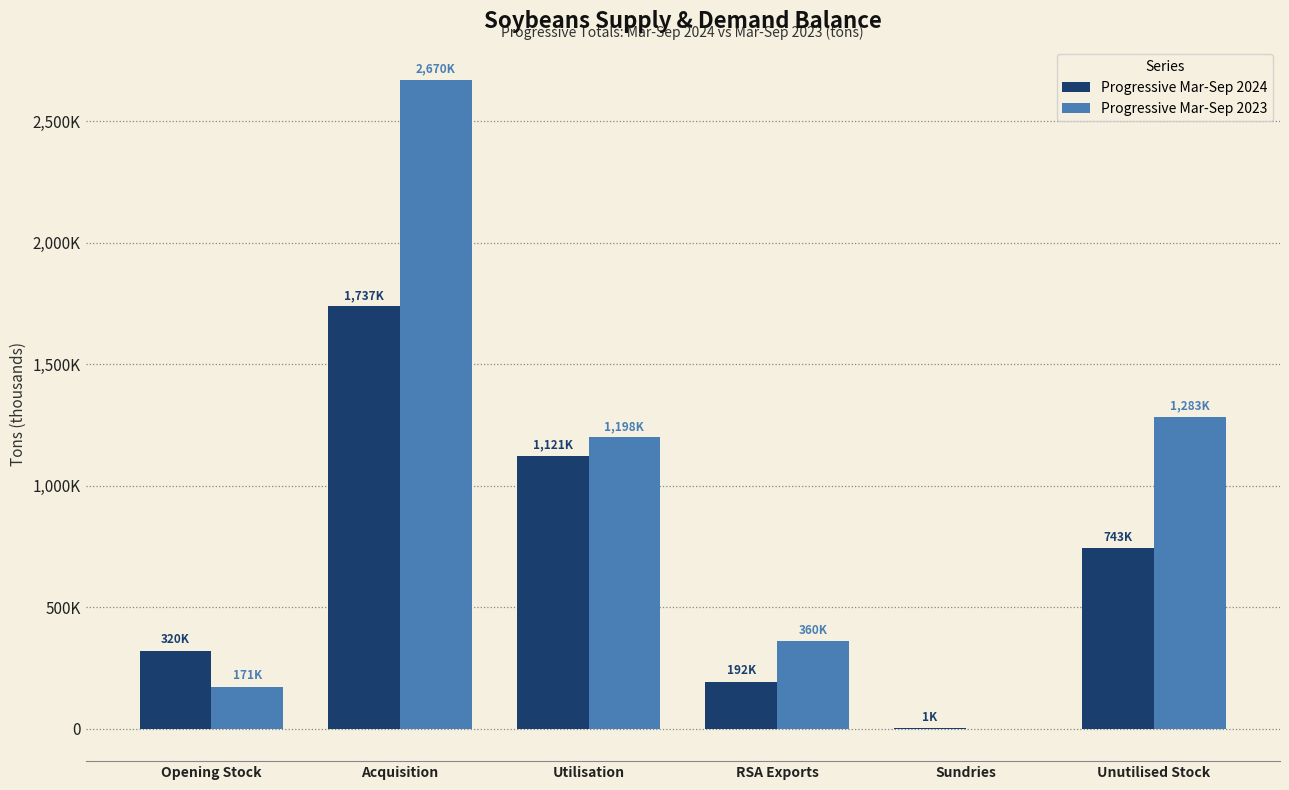

Are the bars grouped side by side (vs. stacked)?

Yes